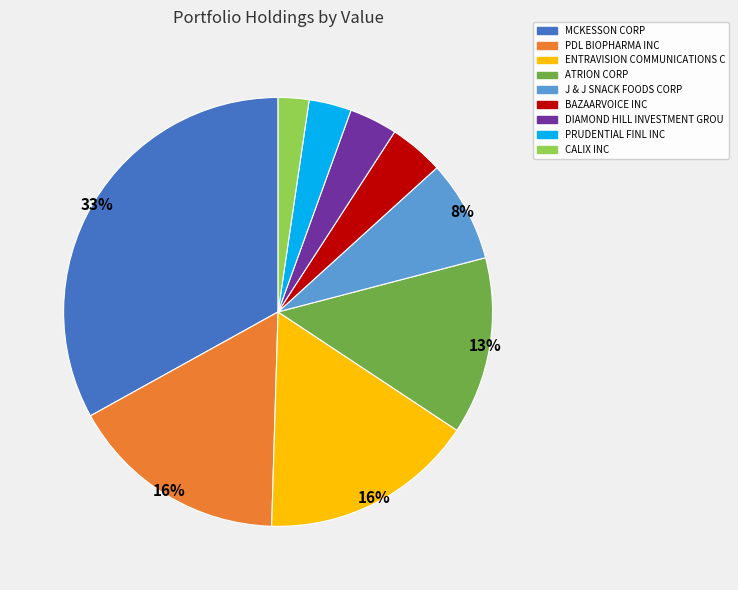

The ENTRAVISION COMMUNICATIONS C slice represents 26% of the pie. True or false?

False